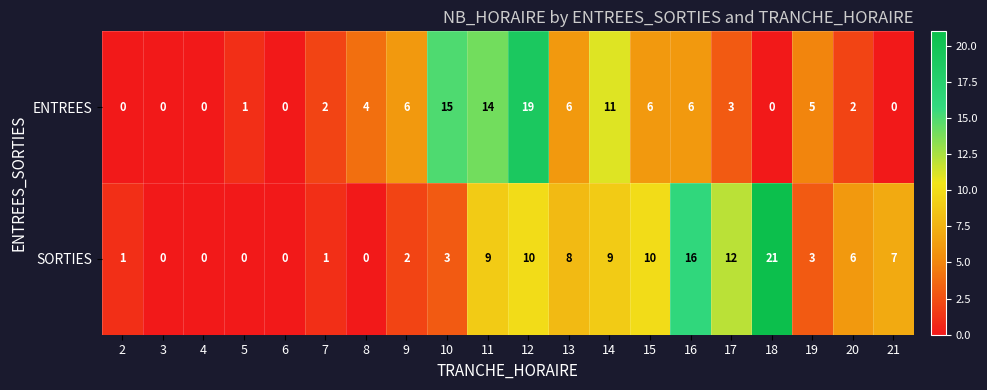

What is the greatest value displayed?

21